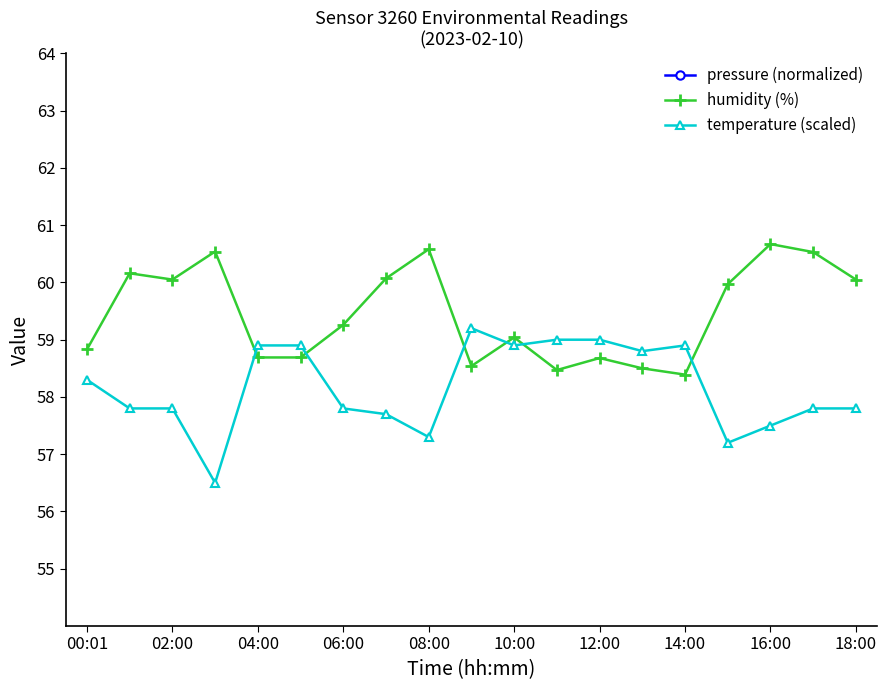

Does the chart display data point markers on the line(s)?

Yes